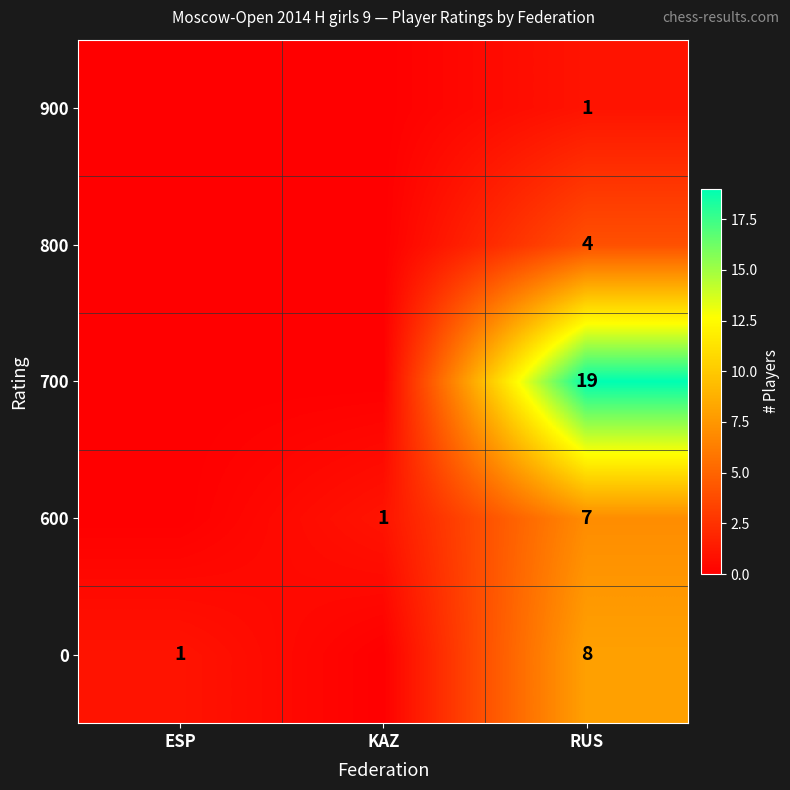

What is the spread (max minus min) of values at RUS?

18